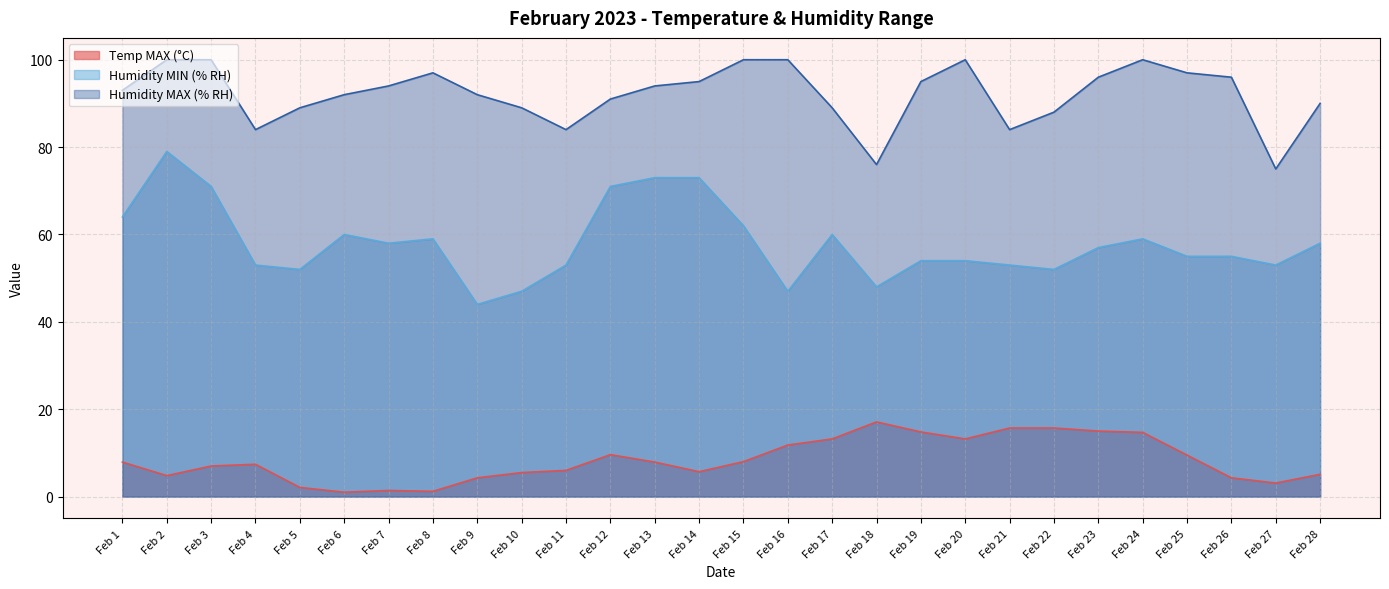

True or false: Humidity MAX (% RH) has a value of 96.0 at Feb 23.

True